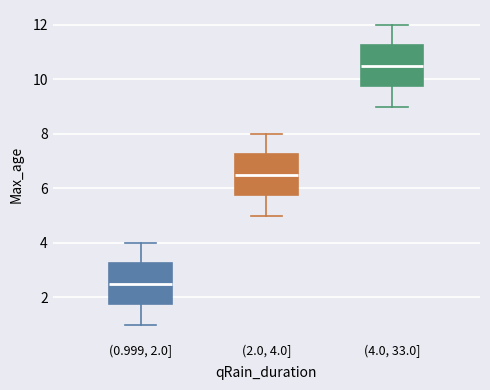

Reading left to right, transcribe this box plot: for each box, give where its median line is, the range the box spans, and where its two whiskers end, as read against the y-axis. The values are not printed on the chart, so give them approximately, as read against the axis.

(0.999, 2.0]: median 2.6, box 1.8 to 3.2, whiskers 1.0 to 4.0
(2.0, 4.0]: median 6.6, box 5.8 to 7.2, whiskers 5.0 to 8.0
(4.0, 33.0]: median 10.6, box 9.8 to 11.2, whiskers 9.0 to 12.0